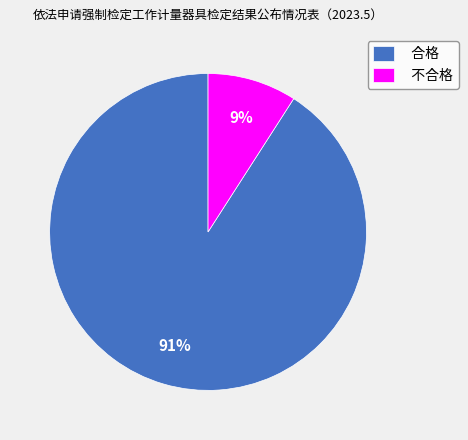

To the nearest percent, what percentage of the pie is 不合格?

9%